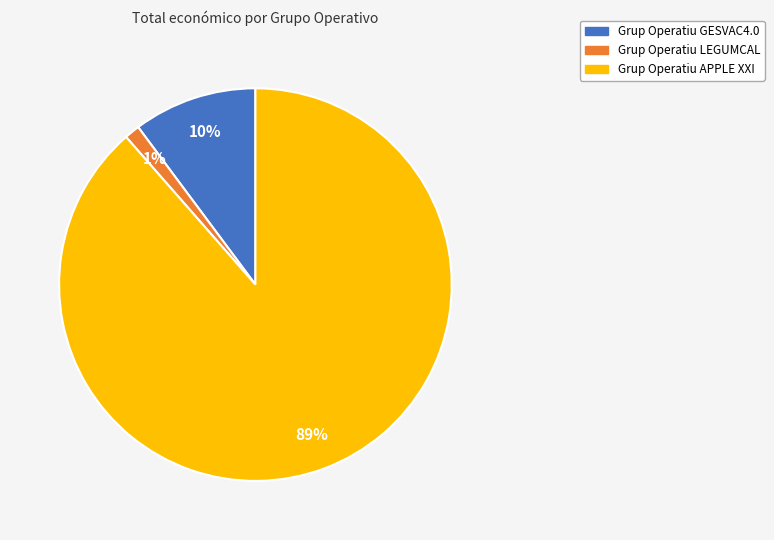

Between Grup Operatiu GESVAC4.0 and Grup Operatiu APPLE XXI, which is larger?

Grup Operatiu APPLE XXI